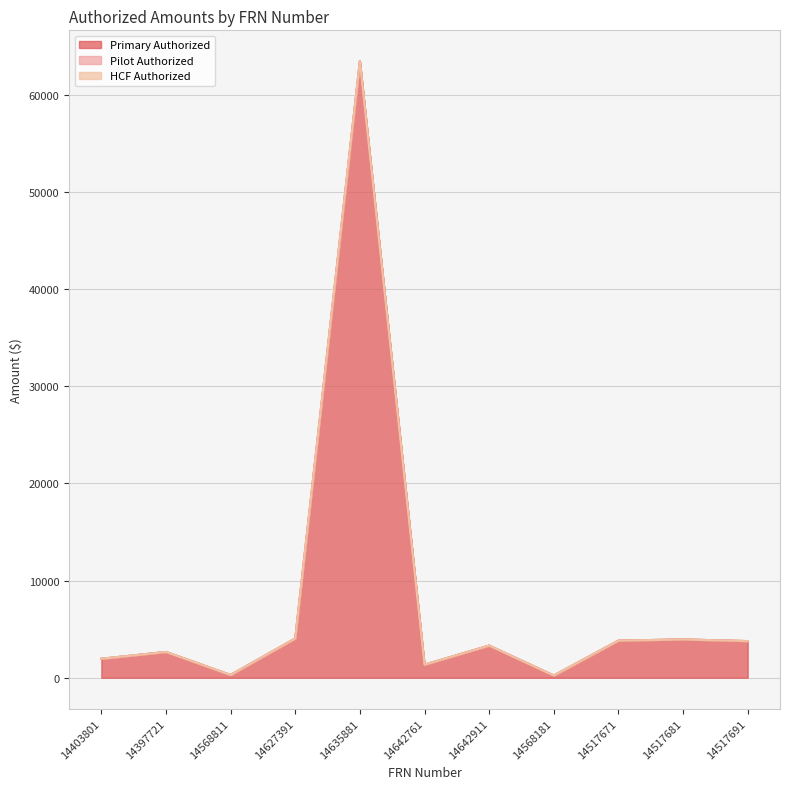

Reading right to left, what are all the values shown in this chart?

Primary Authorized: 14517691=3772.1	14517681=3941.9	14517671=3820.7	14568181=228.8	14642911=3308.6	14642761=1341.8	14635881=63475.2	14627391=4041.9	14568811=283.9	14397721=2652.7	14403801=1954.3
Pilot Authorized: 14517691=0.0	14517681=0.0	14517671=0.0	14568181=0.0	14642911=0.0	14642761=0.0	14635881=0.0	14627391=0.0	14568811=0.0	14397721=0.0	14403801=0.0
HCF Authorized: 14517691=0.0	14517681=0.0	14517671=0.0	14568181=0.0	14642911=0.0	14642761=0.0	14635881=0.0	14627391=0.0	14568811=0.0	14397721=0.0	14403801=0.0